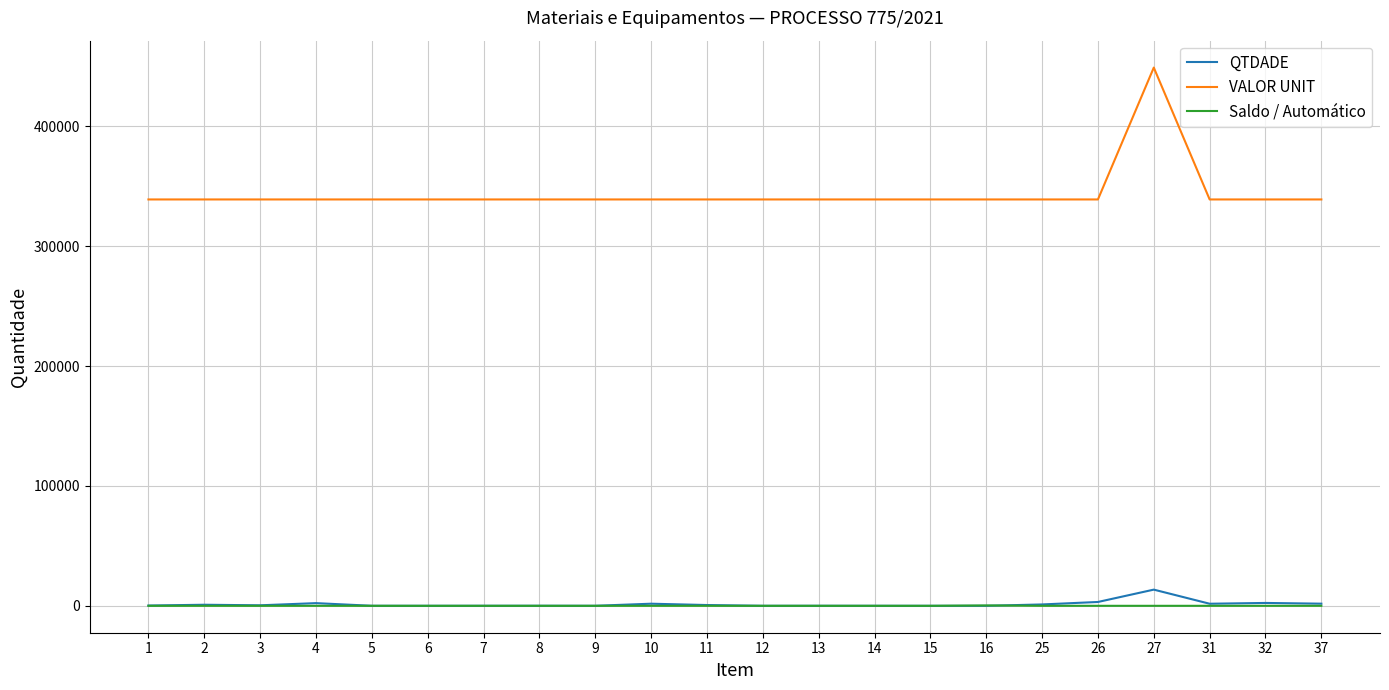

Which series has the largest total across all categories?

VALOR UNIT